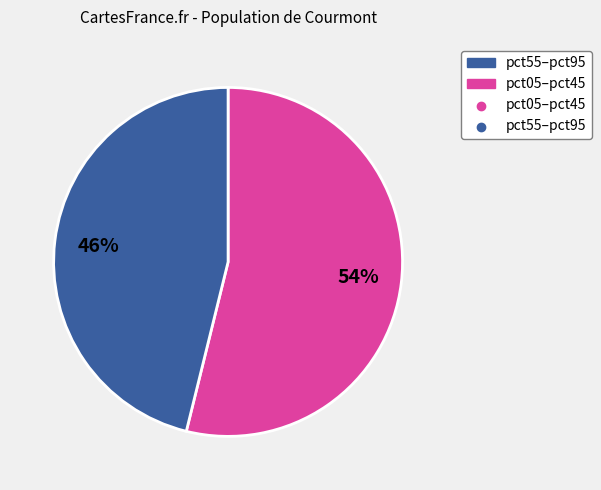

Is there a majority slice in this chart?

Yes